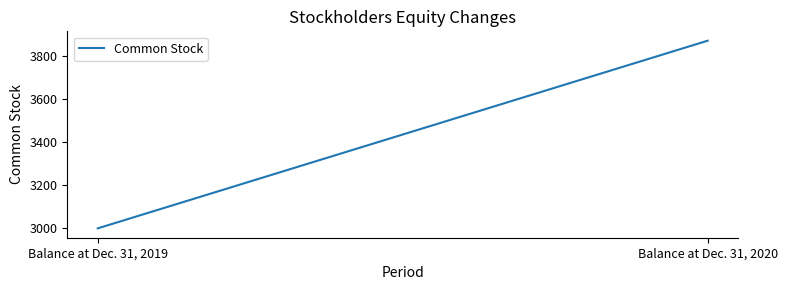

What is the sum of the values at Balance at Dec. 31, 2020 and Balance at Dec. 31, 2019?

6871